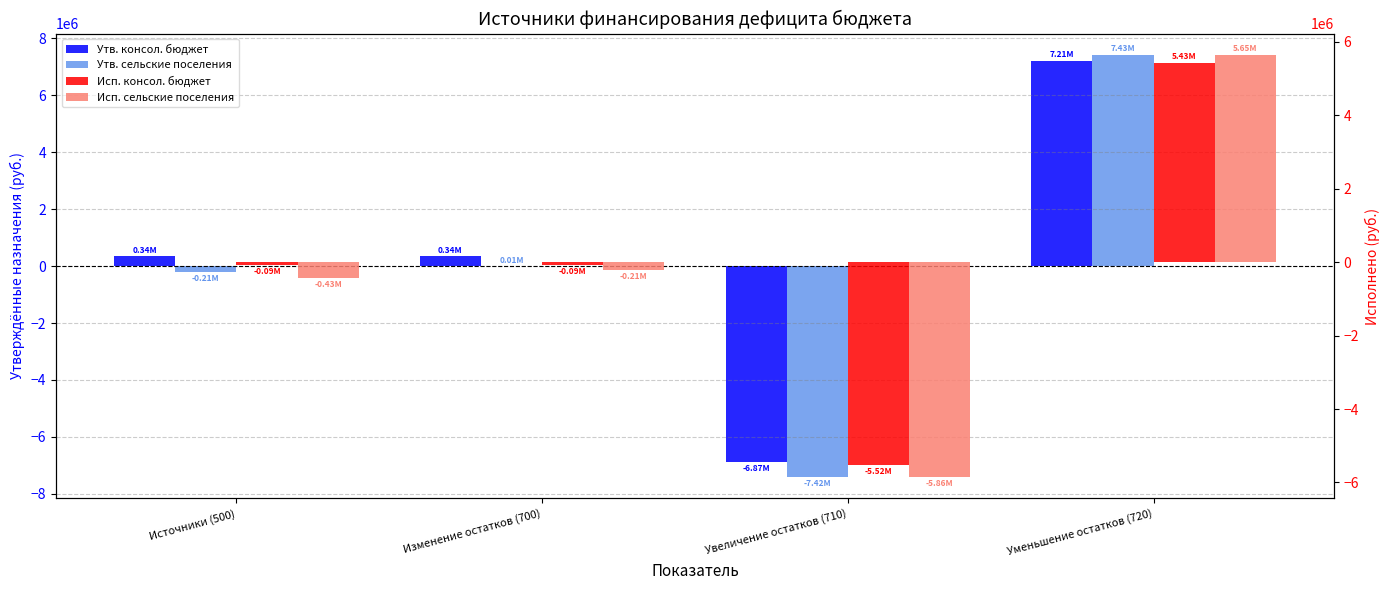

At which label does Утв. консол. бюджет reach its peak?

Уменьшение остатков (720)